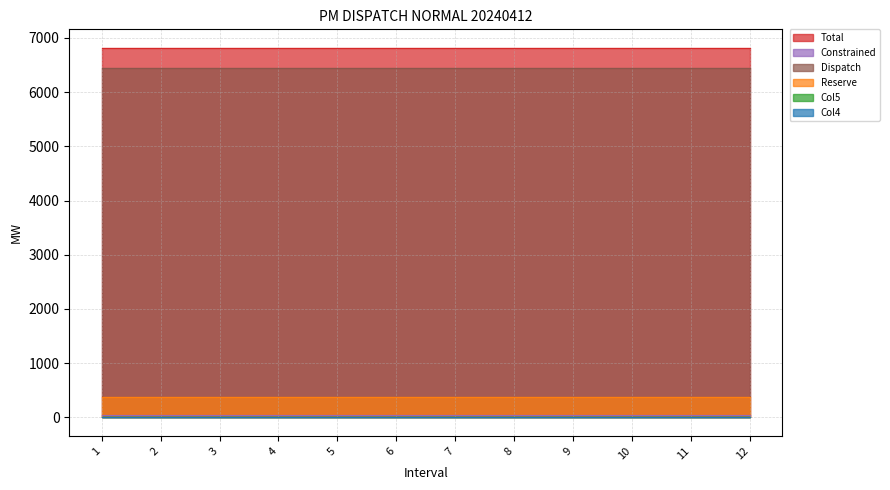

How many distinct data groups are displayed?

6